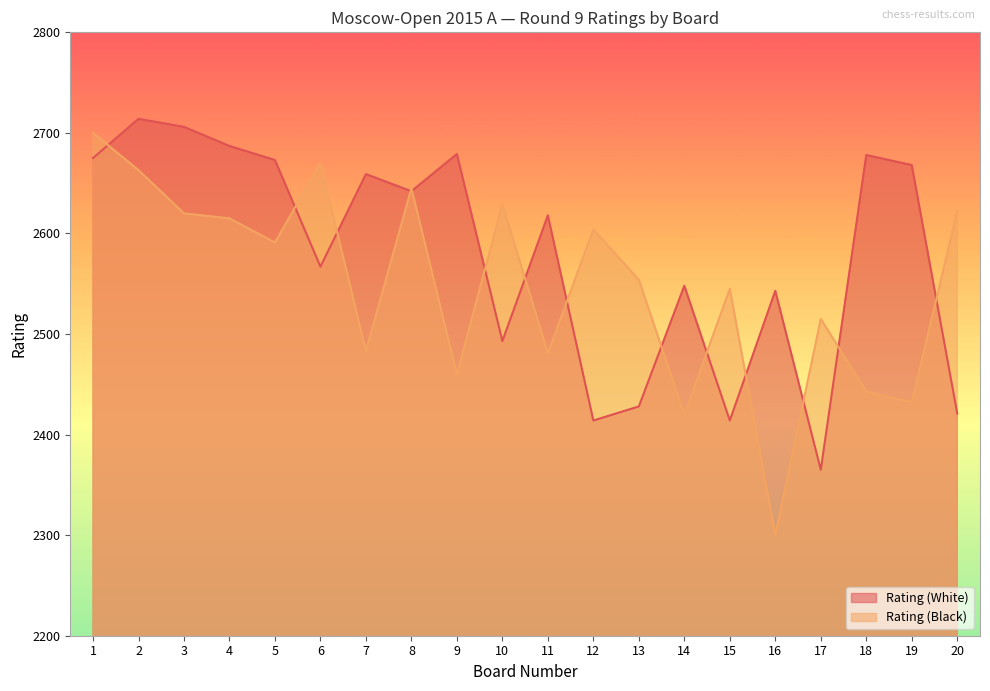

How many intersections are there between Rating (Black) and Rating (White)?

14